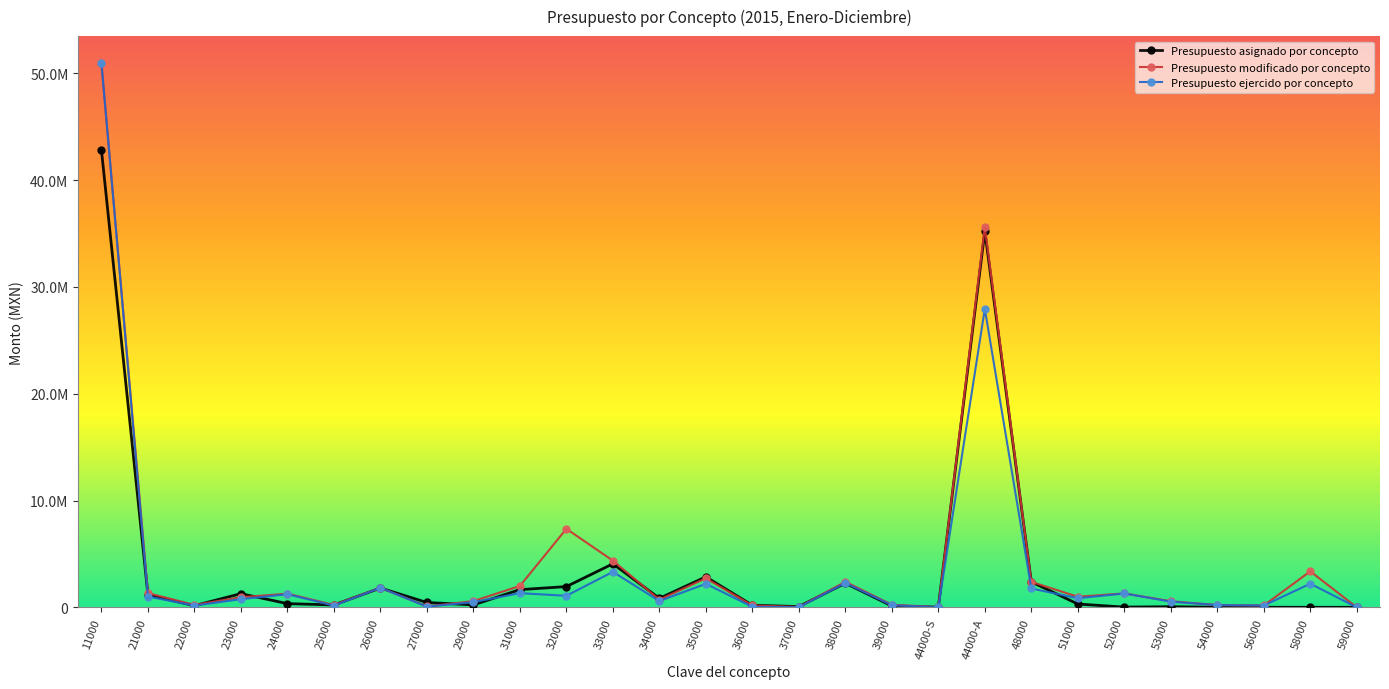

Does the chart display data point markers on the line(s)?

Yes